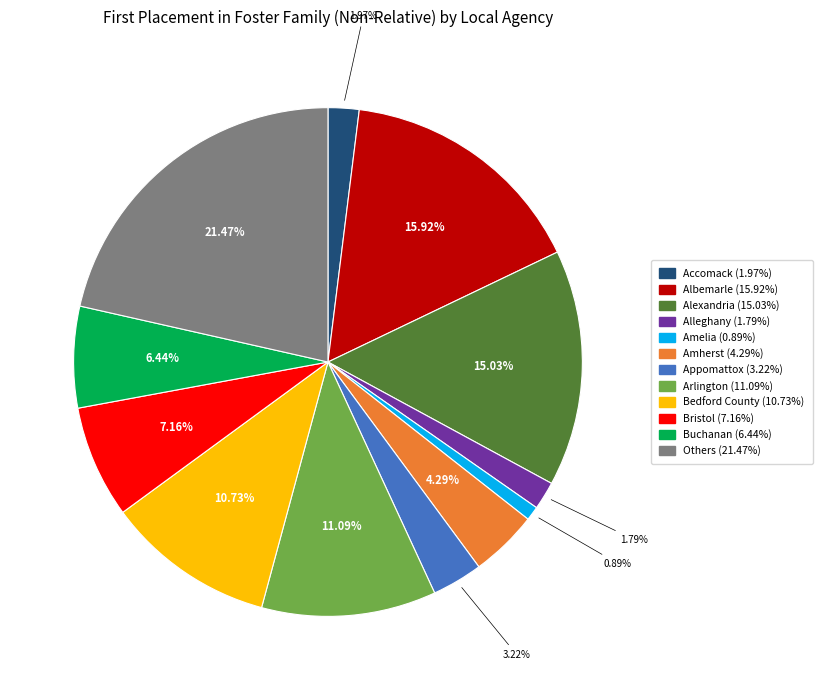

How many segments does this pie chart have?

12